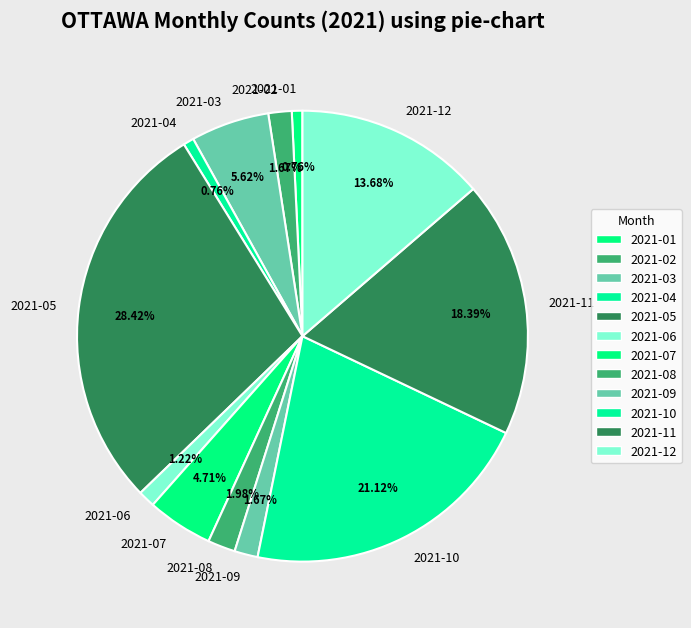

To the nearest percent, what is the difference between the largest and smallest slice percentages?

28%